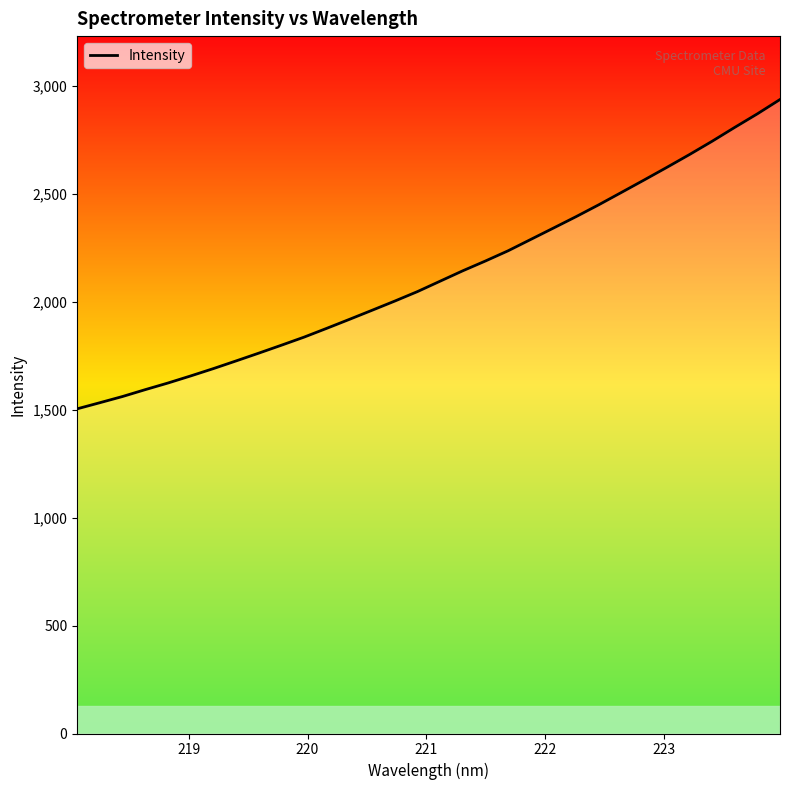

What is the smallest value displayed?

1503.1